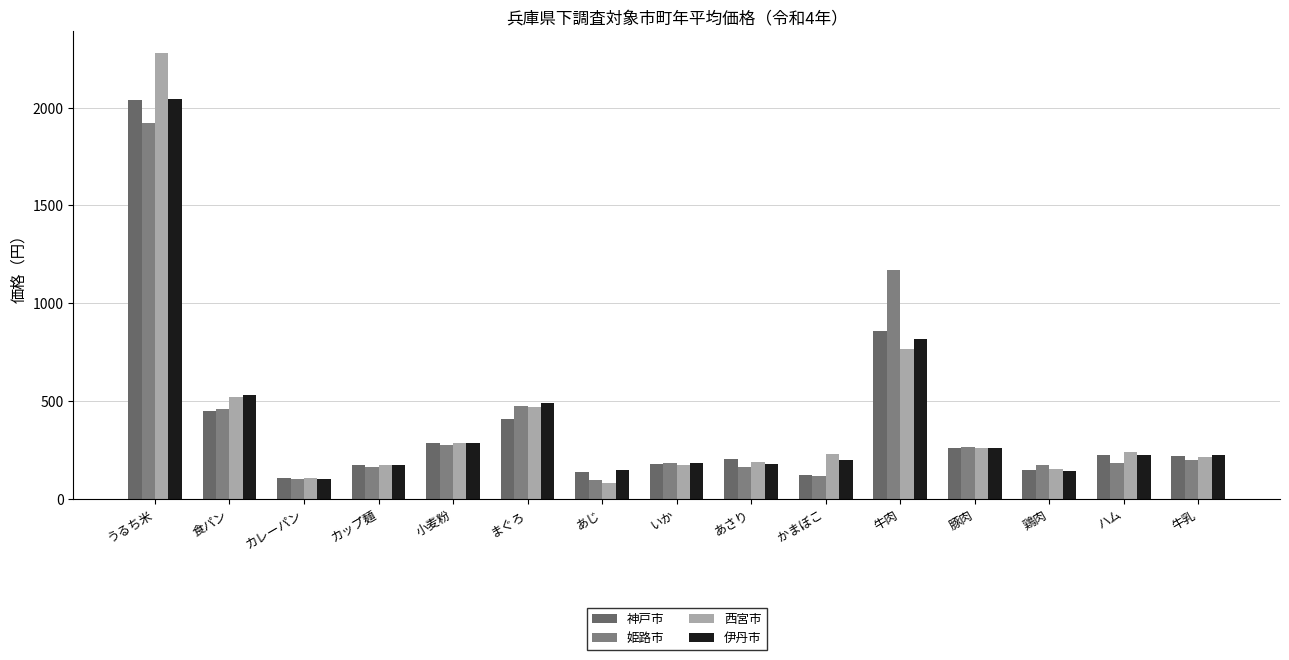

How many bars are there in total?

60